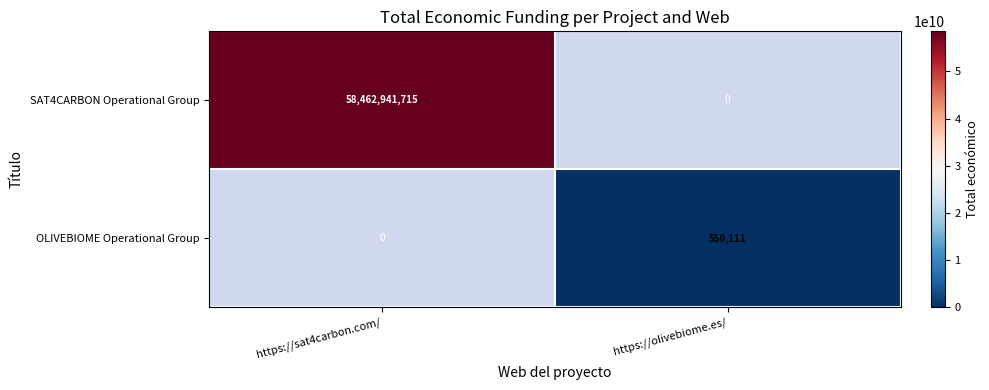

The OLIVEBIOME Operational Group series shows 550111 at https://olivebiome.es/. True or false?

True